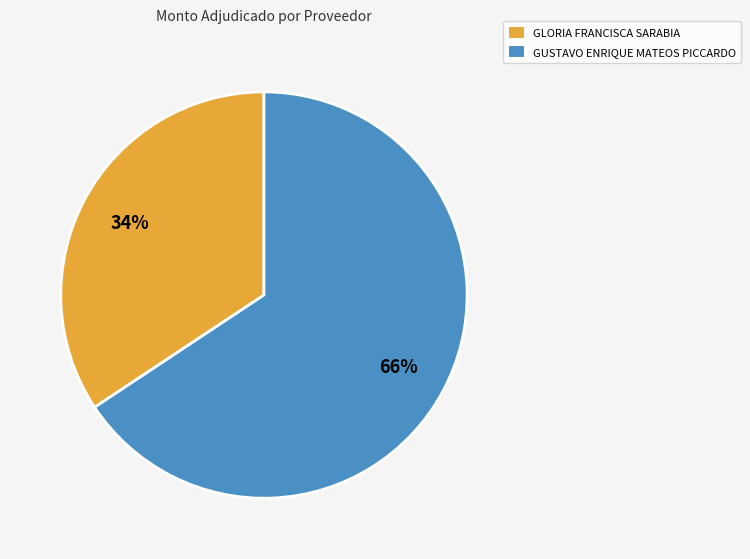

How many segments does this pie chart have?

2